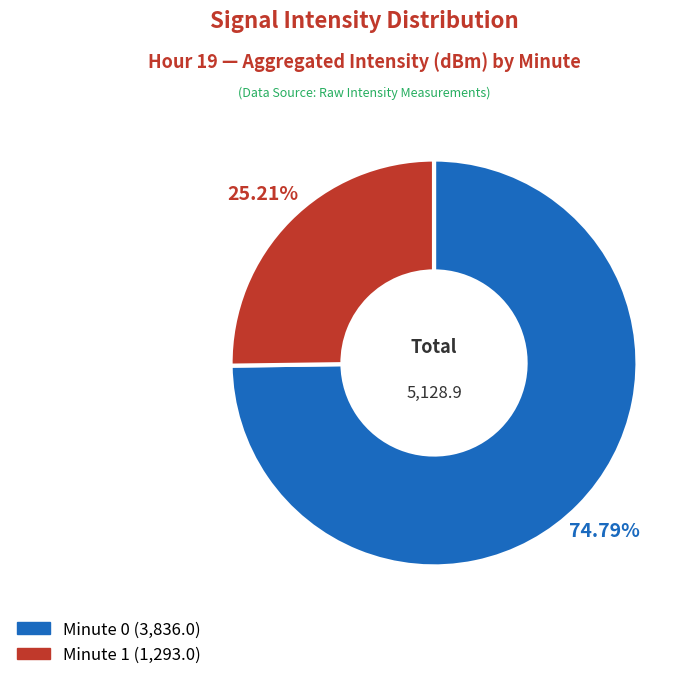

Count the number of slices in the pie.

2